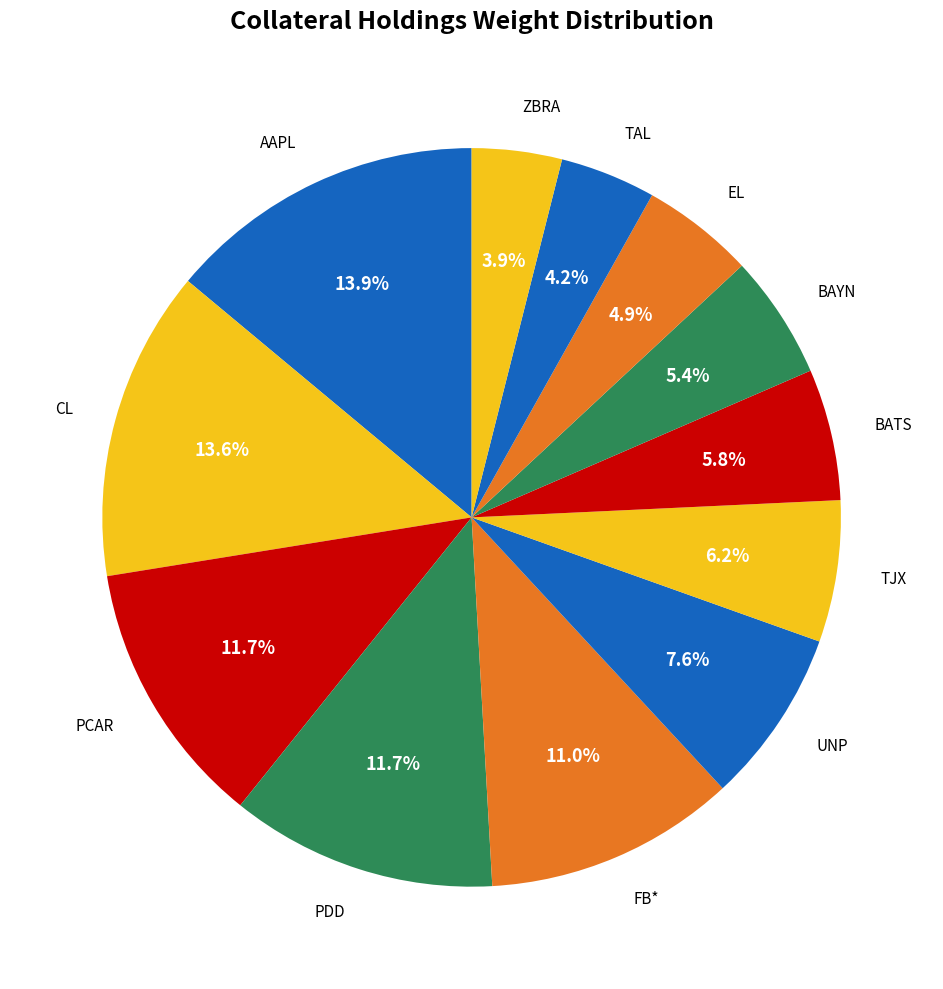

How many slices are in this pie chart?

12